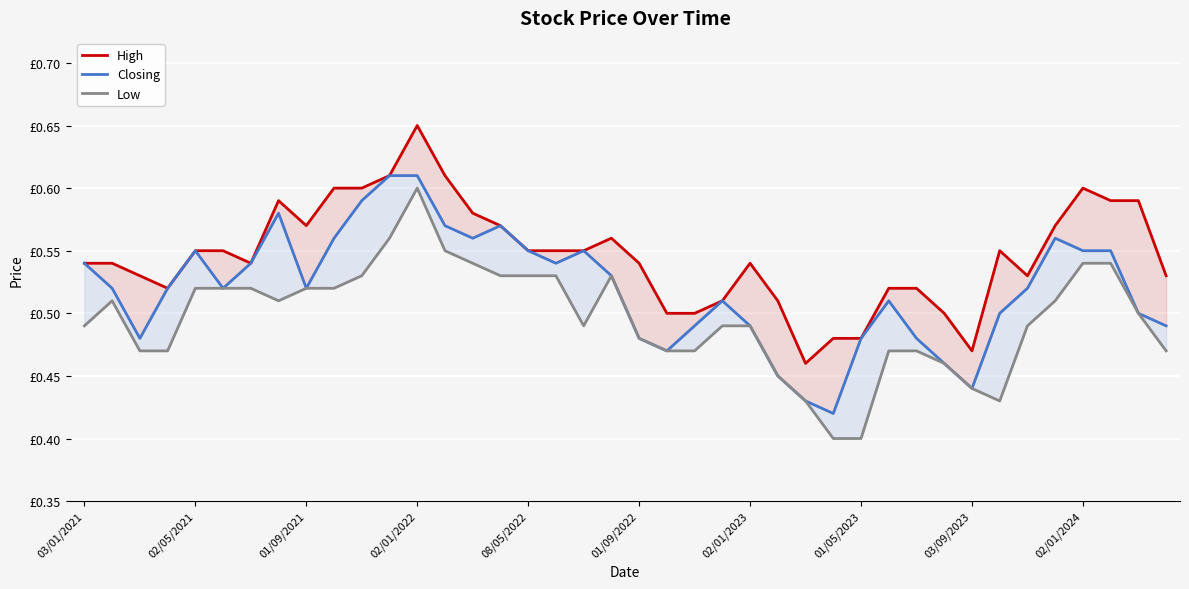

How many interior local valleys does the Low series have?

3